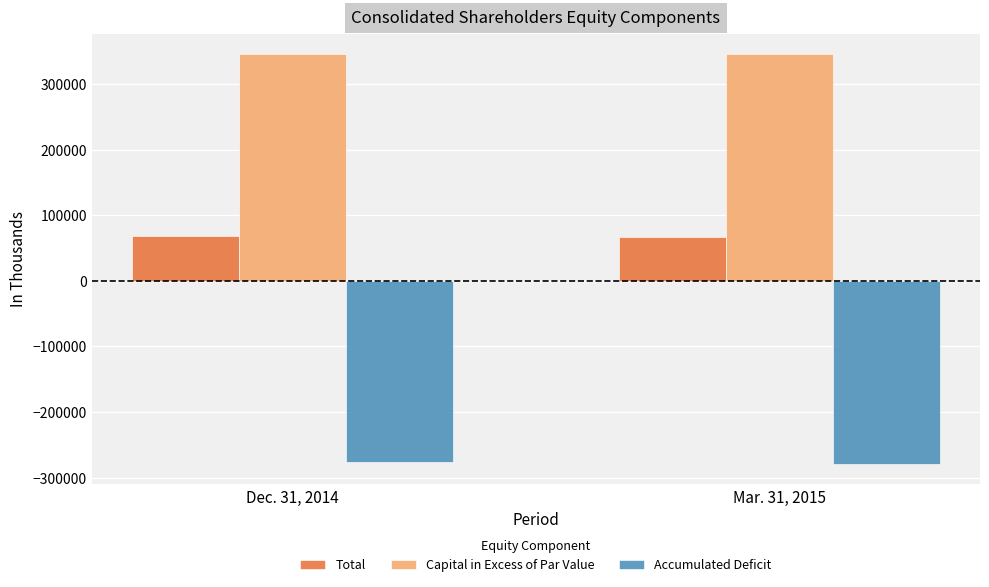

What is the total value across all series at Mar. 31, 2015?

133505